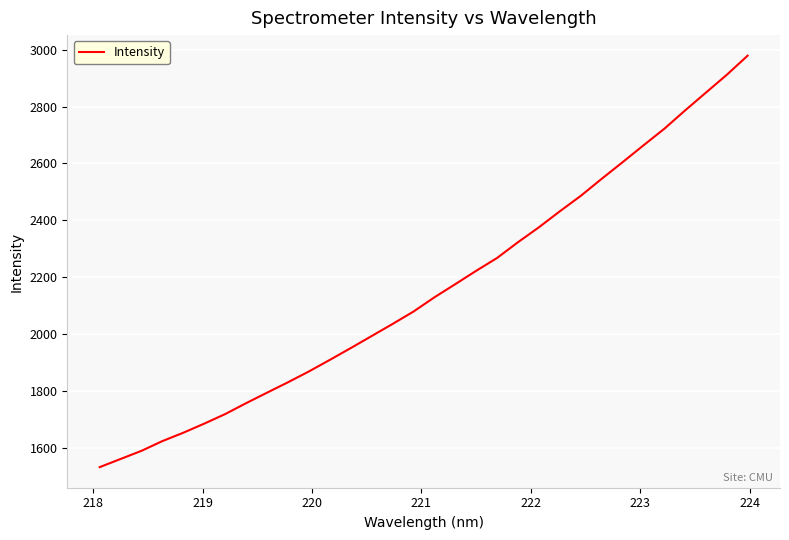

What is the maximum value shown in the chart?

2978.6